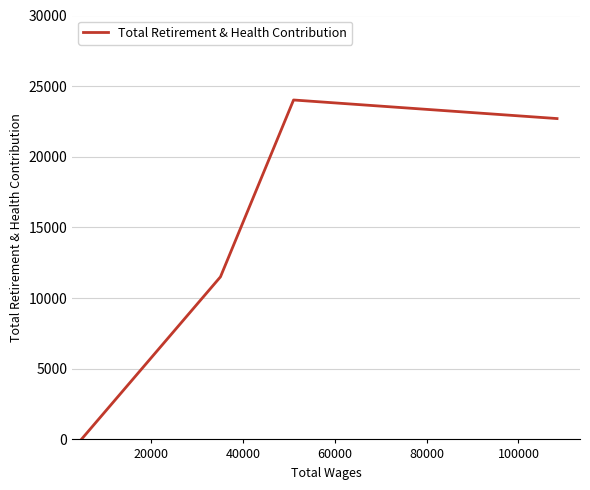

What is the greatest value displayed?

24021